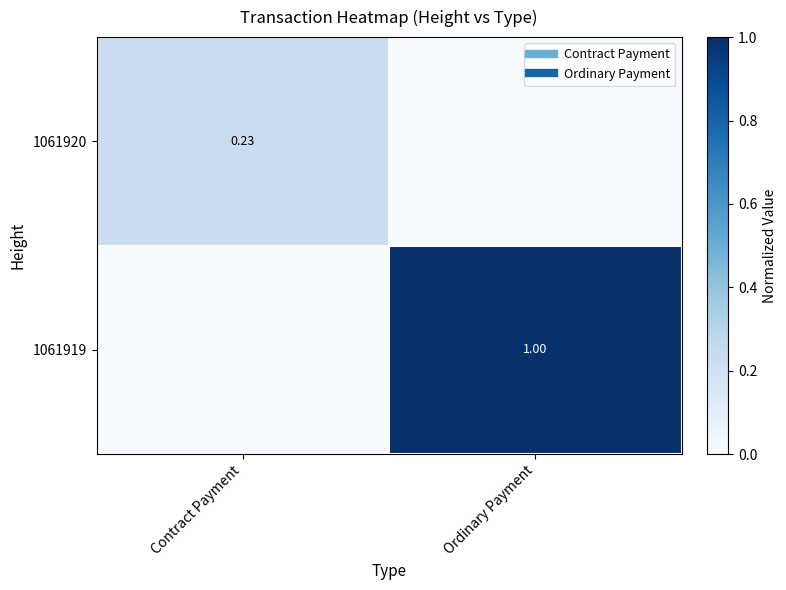

Rank the series by their average value, from highest to lowest.

1061919, 1061920